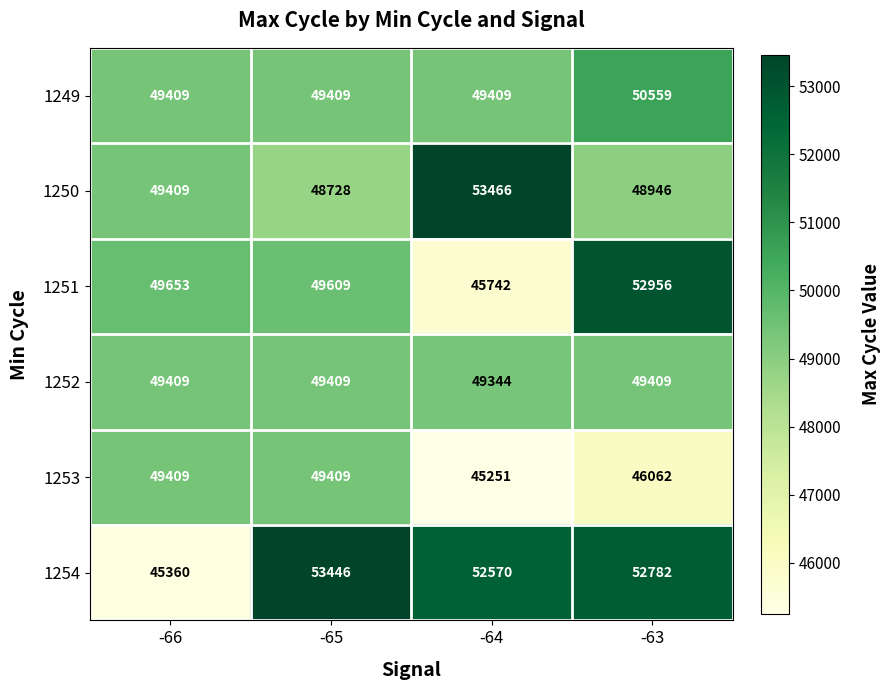

Which series changed the most between -66 and -63?

1254